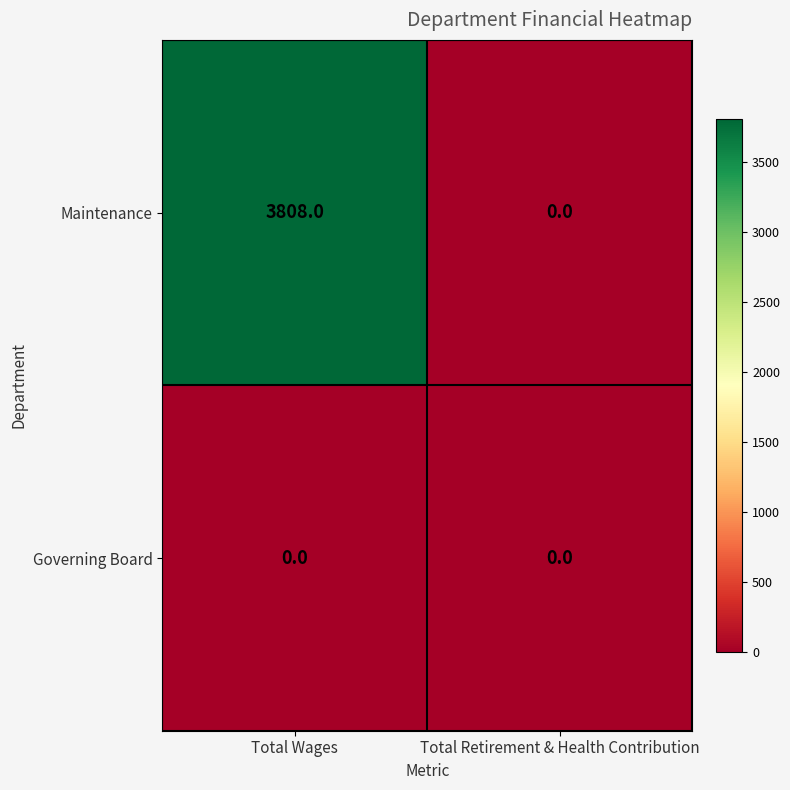

Which series changed the most between Total Wages and Total Retirement & Health Contribution?

Maintenance